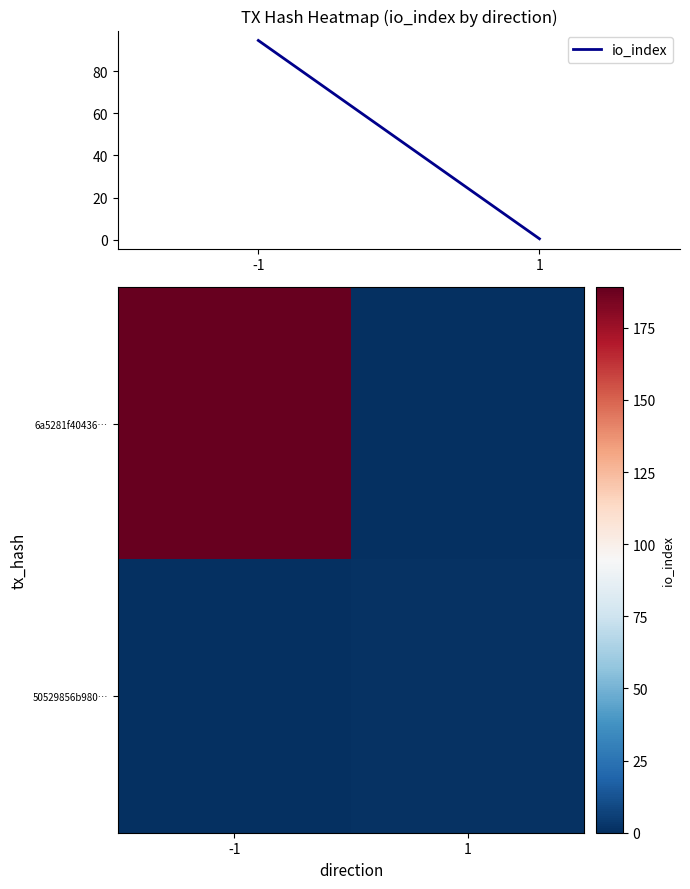

Which category has the highest value across all series?

-1